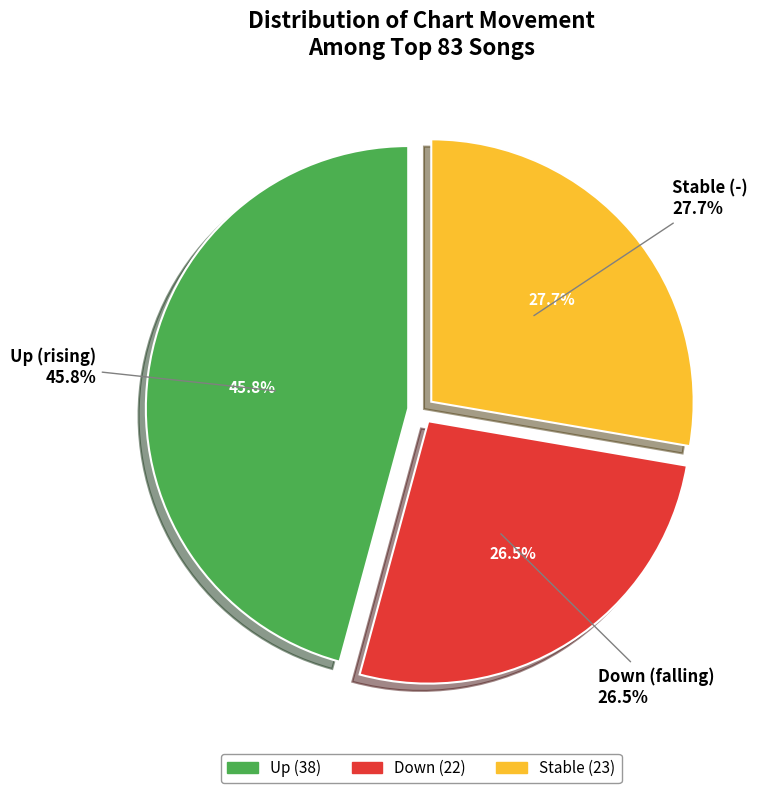

Rank the categories by value from highest to lowest.

up, -, down